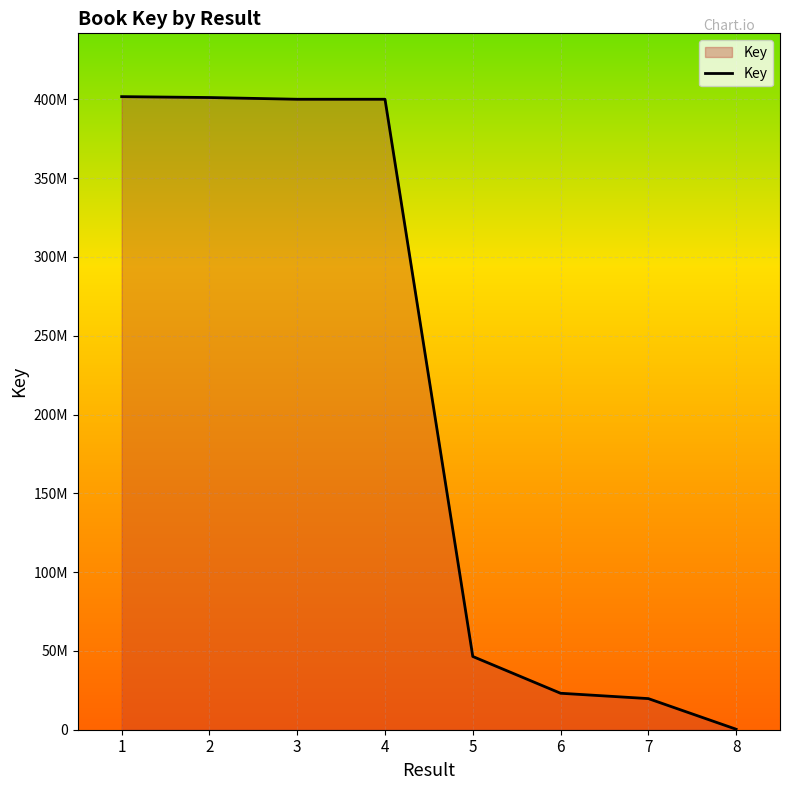

Where is the first local minimum?

3